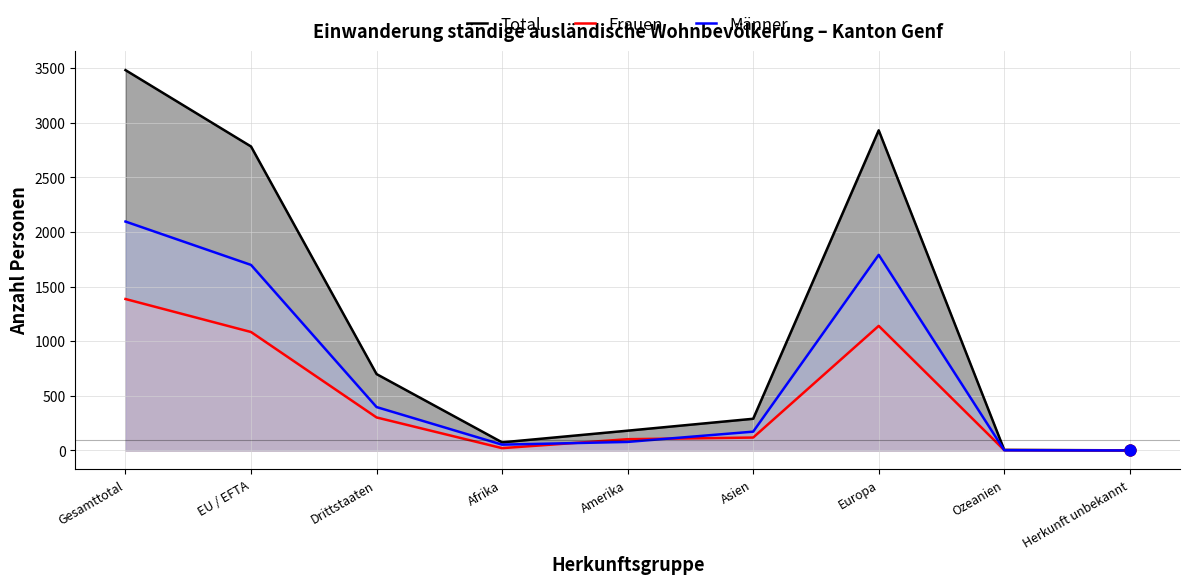

Which series has the largest Y range (max minus min)?

Total